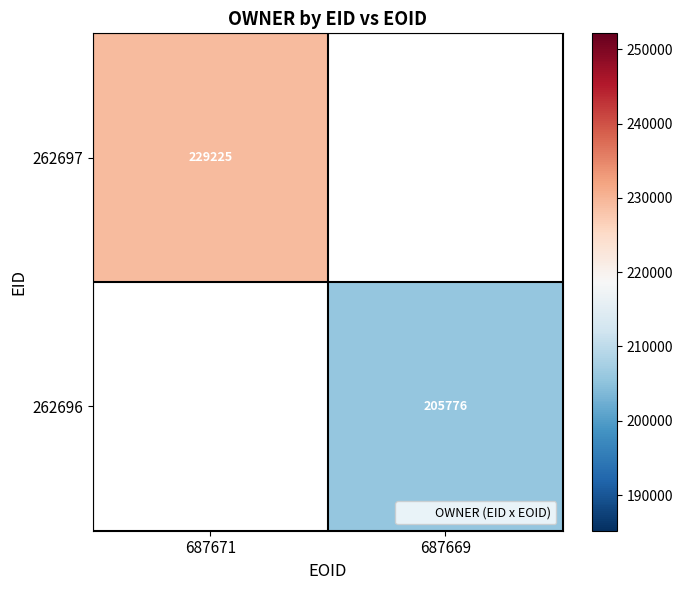

True or false: 262697 has a value of 332446 at 687671.

False